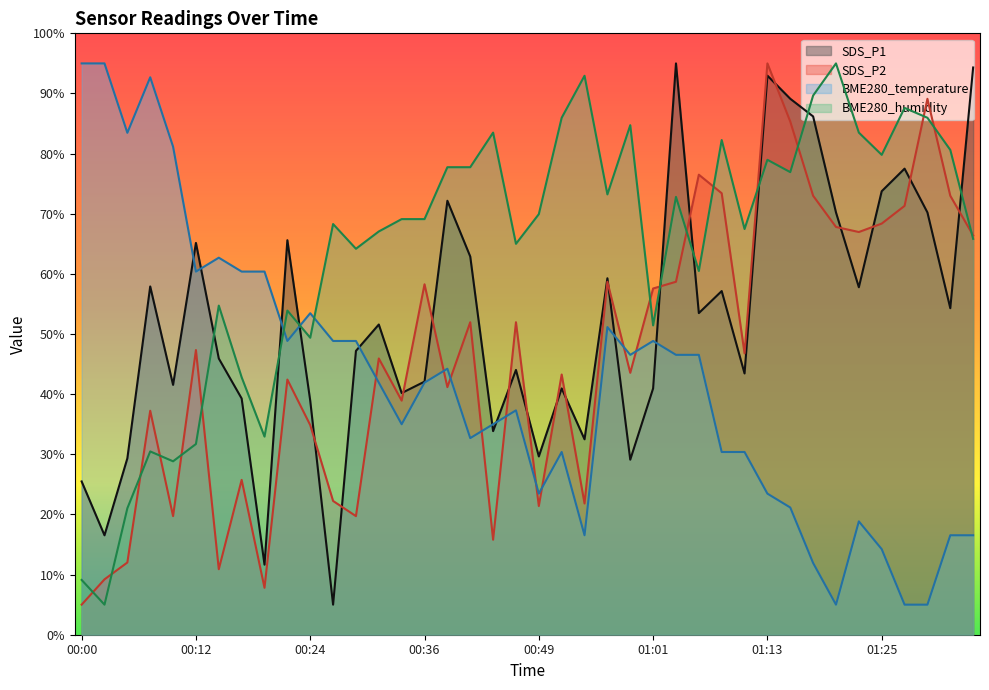

Which has a higher value, 00:49 or 01:20?

01:20